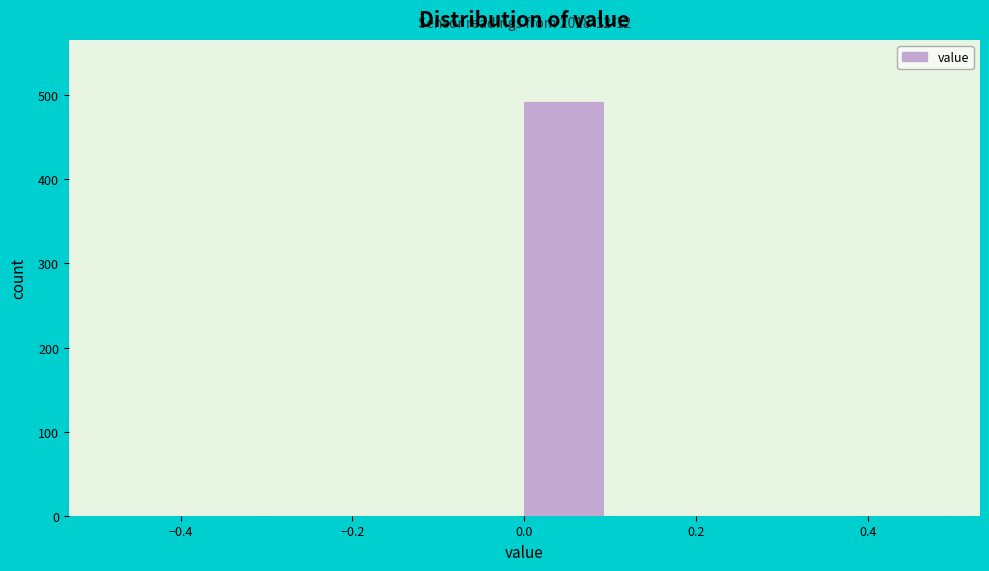

Which range on the x-axis has the tallest bar?

0.0 to 0.1